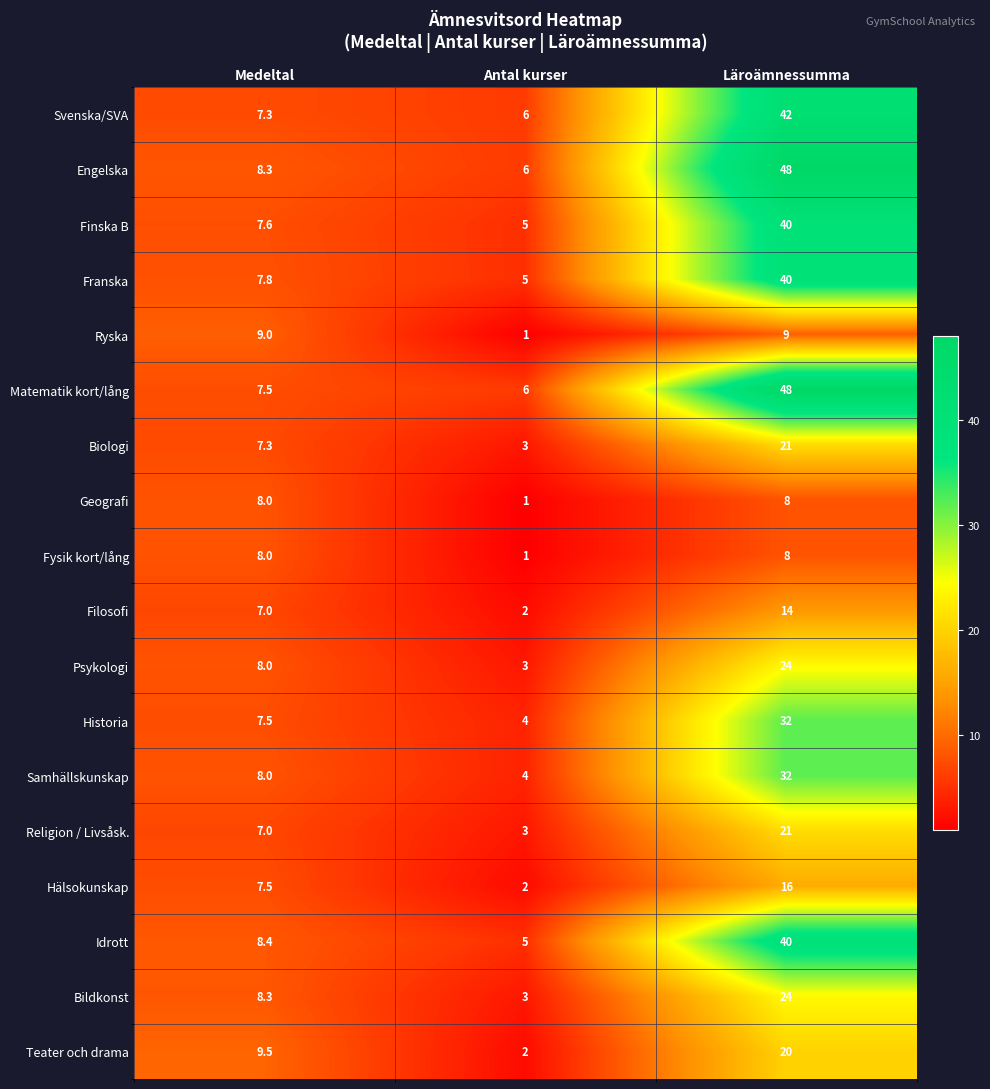

What is the difference between the Hälsokunskap values at Antal kurser and Medeltal?

5.5